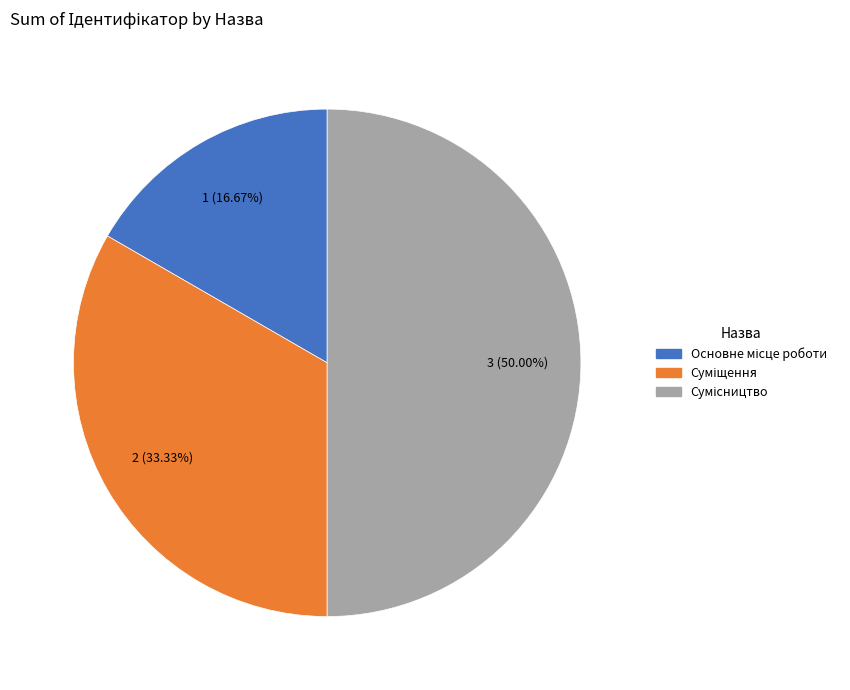

Does Суміщення account for over 50% of the chart?

No